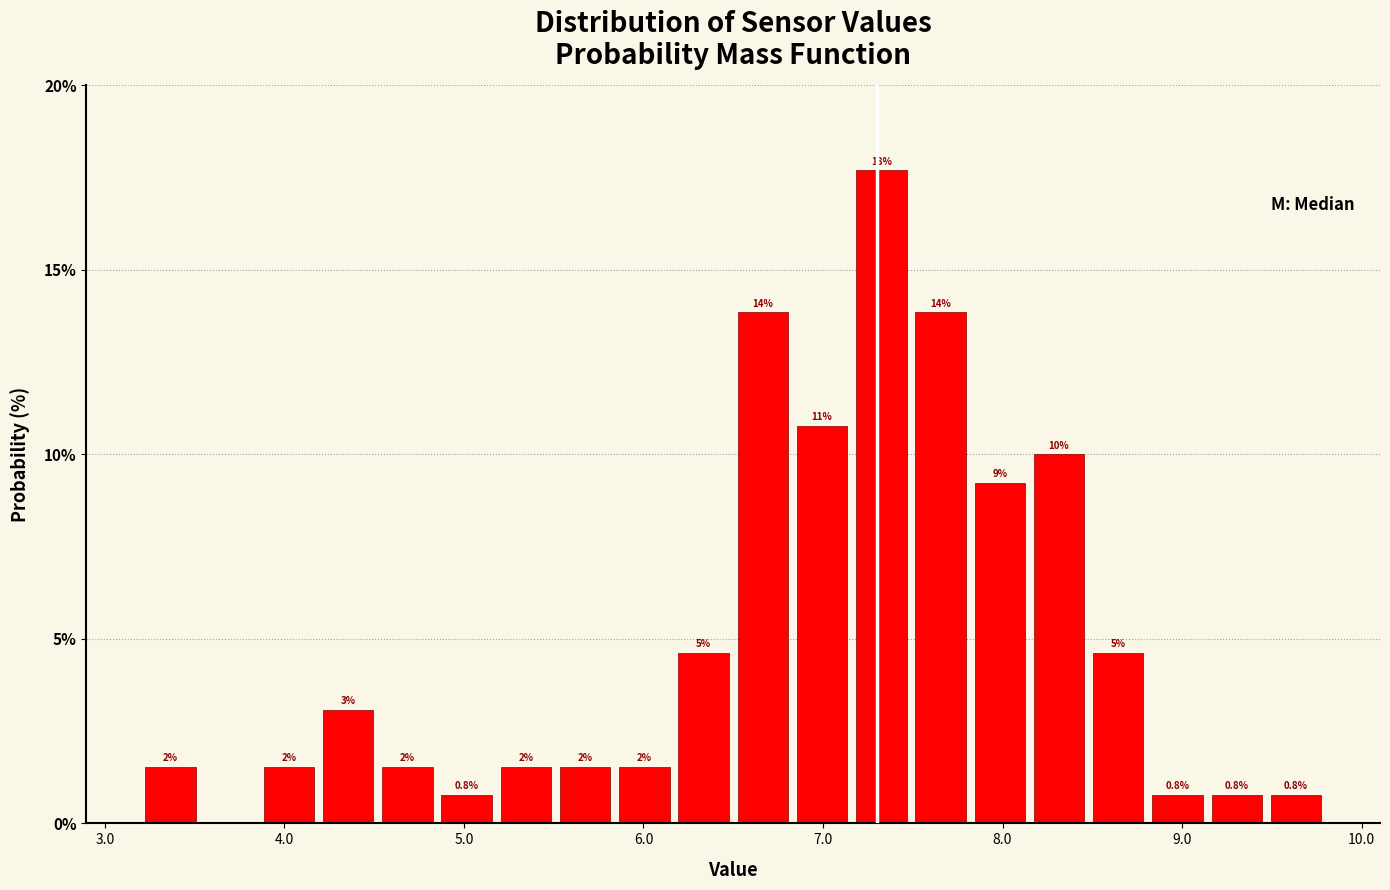

Around what value on the x-axis is the tallest bar? Give the approximate position of its centre, as read against the axis.

7.3